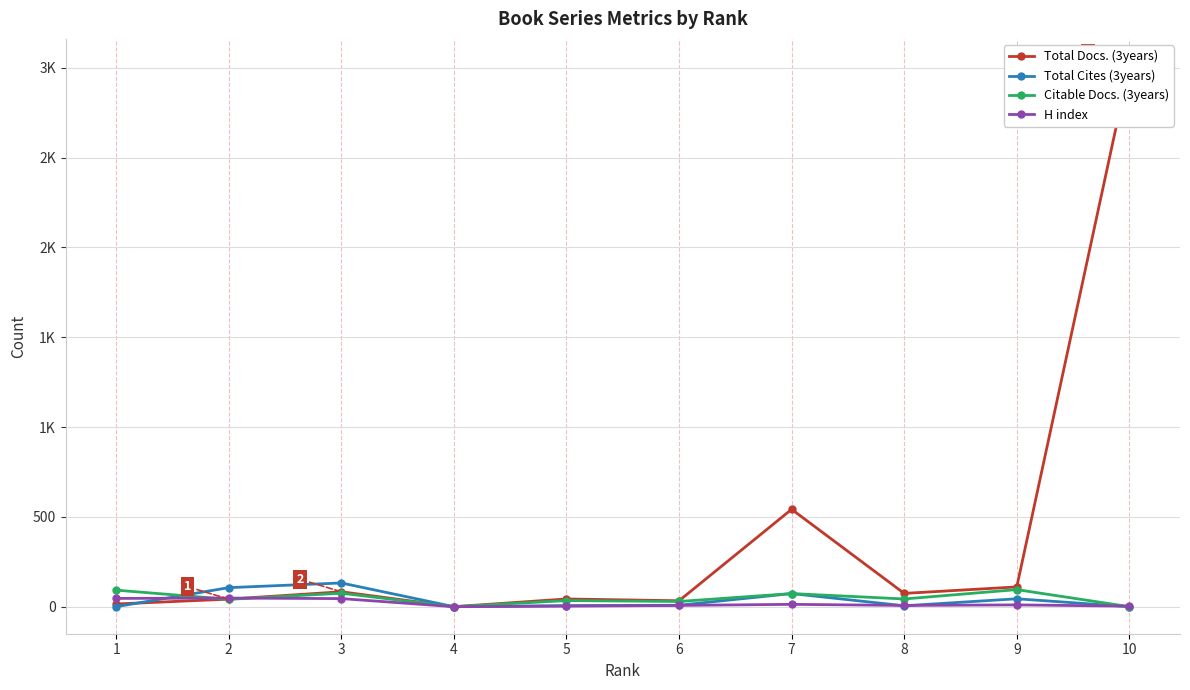

Reading left to right, transcribe all the data shown in this chart.

Total Docs. (3years): 15	42	83	0	43	33	542	74	110	3010
Total Cites (3years): 0	106	132	0	6	8	73	5	44	0
Citable Docs. (3years): 92	41	75	0	34	29	73	43	95	0
H index: 46	48	45	0	3	7	13	7	10	3